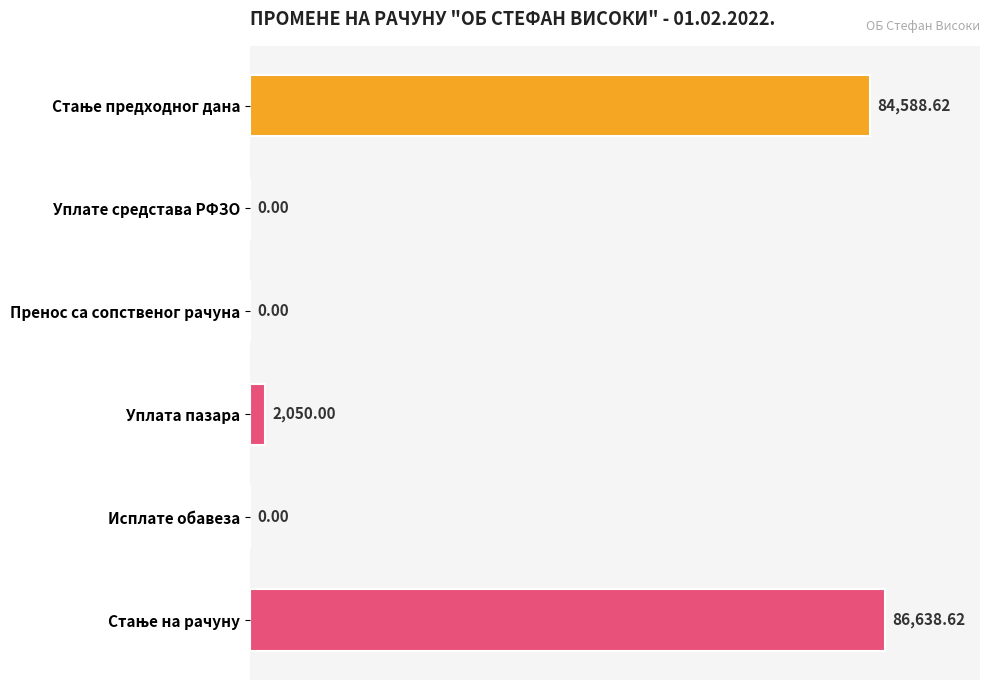

Are the bars grouped side by side (vs. stacked)?

No